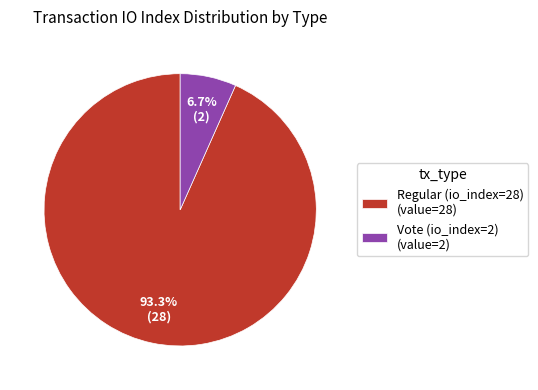

Combined, do Regular (io_index=28) and Vote (io_index=2) account for over 50%?

Yes